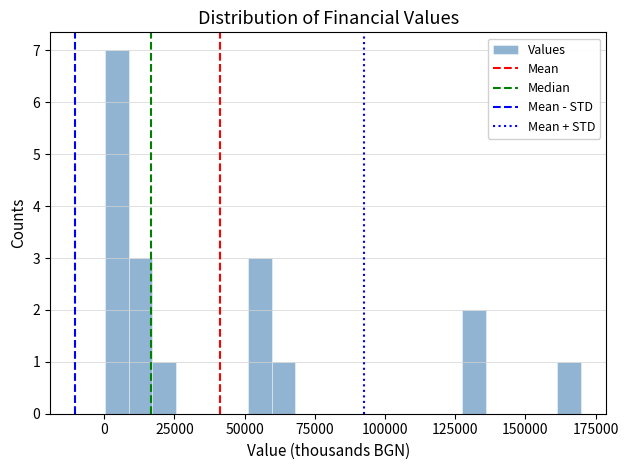

Read against the x-axis, roughly where is the centre of the tallest bar?

5000